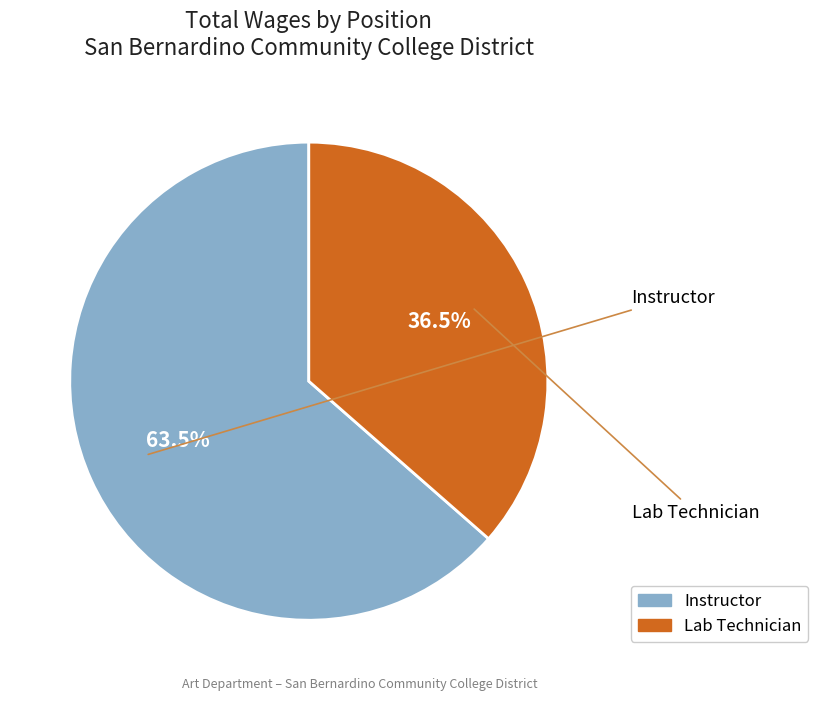

Is it true that Instructor is 77% of the pie?

False